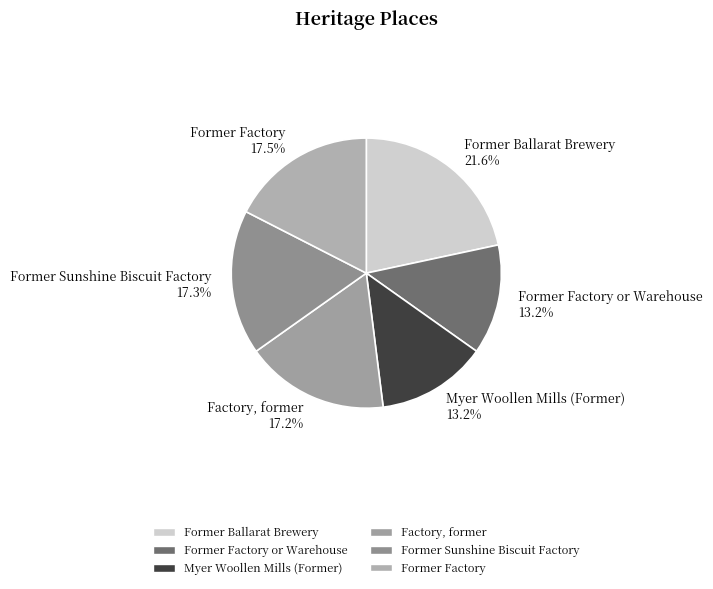

The Myer Woollen Mills (Former) slice represents 3% of the pie. True or false?

False